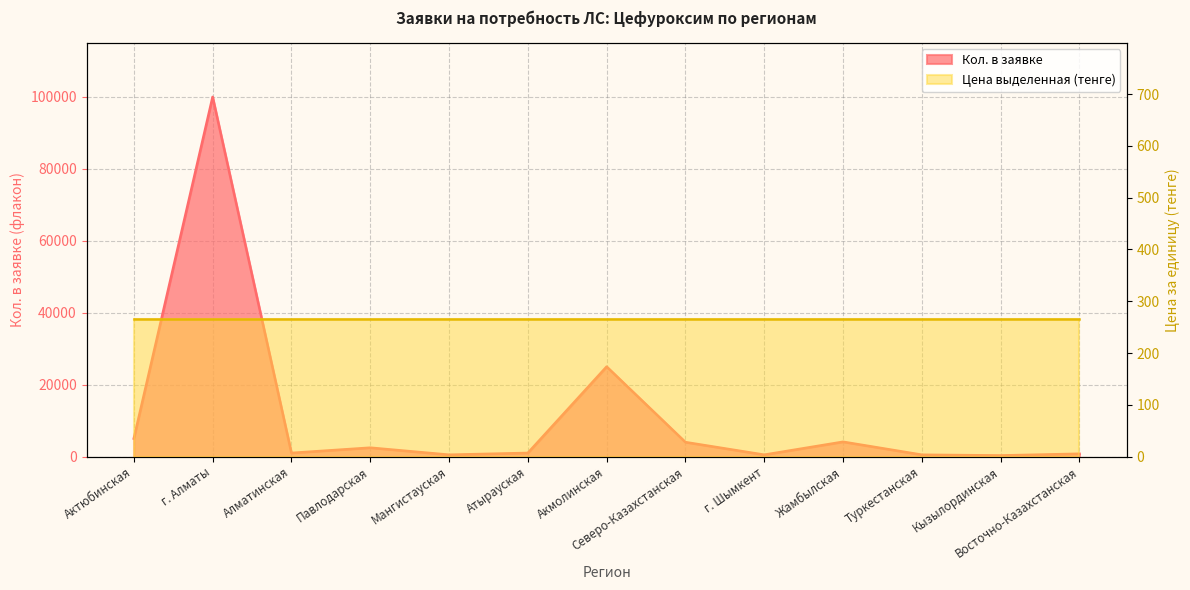

Which has a higher value, Мангистауская or Павлодарская?

Павлодарская